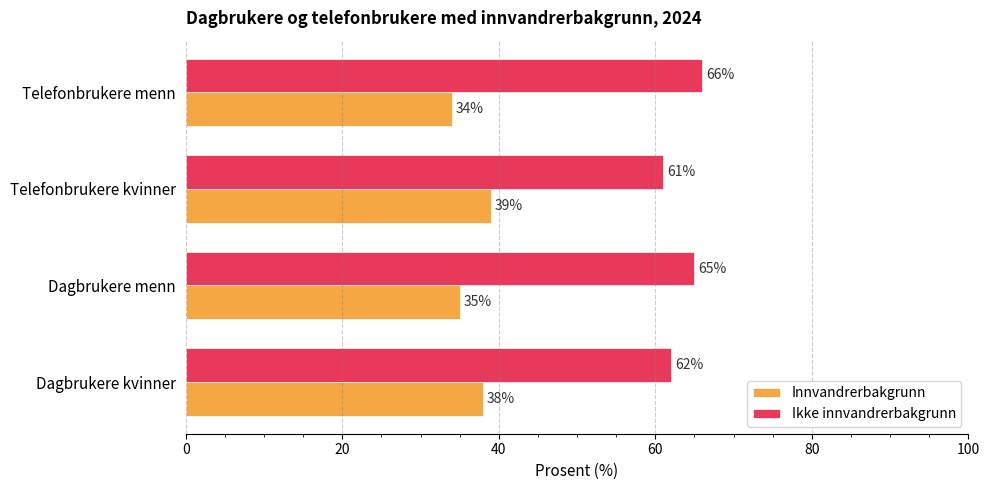

Is the value of Innvandrerbakgrunn at Dagbrukere kvinner greater than the value of Ikke innvandrerbakgrunn at Telefonbrukere kvinner?

No